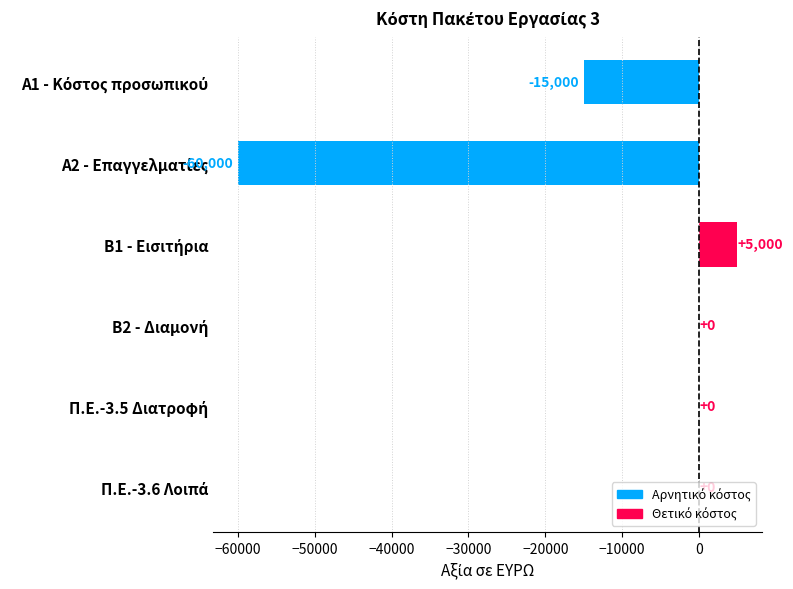

Count the number of data series in this chart.

1